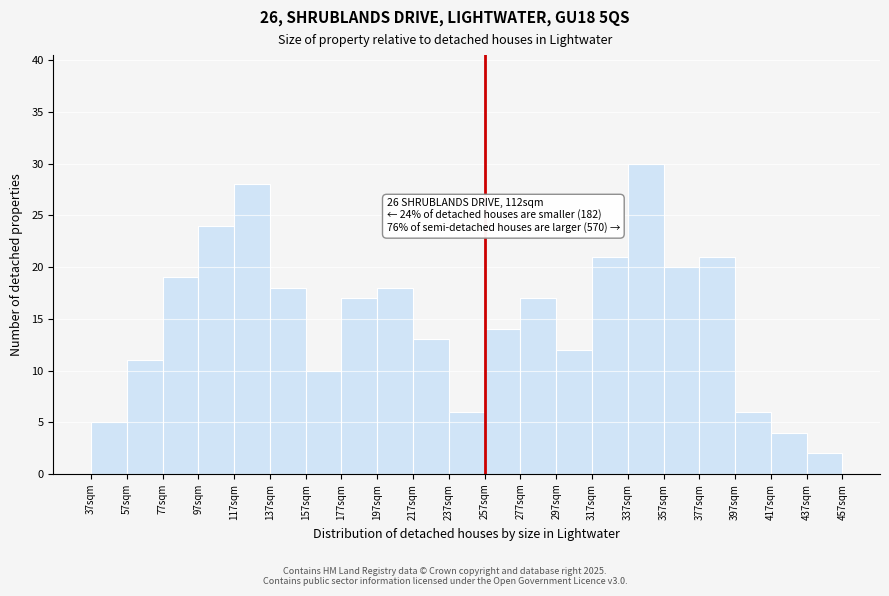

Over which range of the x-axis is the bar tallest?

337 to 357